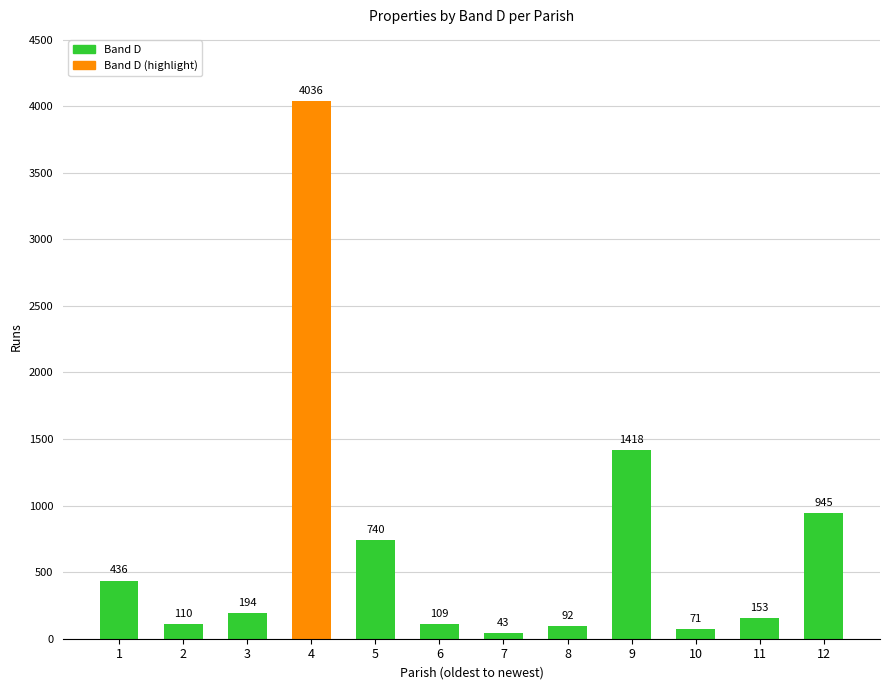

Which has a higher value, 8 or 3?

3